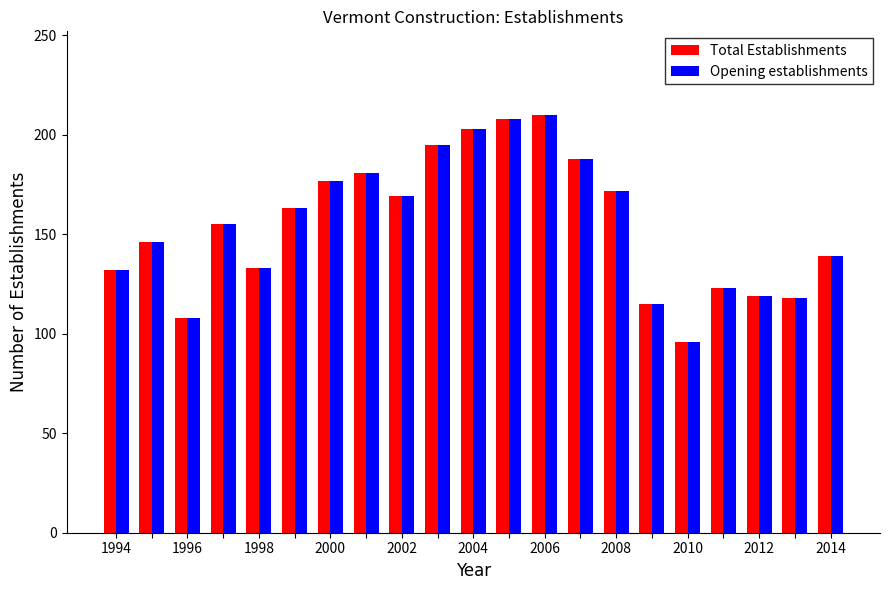

How many data points in Total Establishments are less than 155?

10